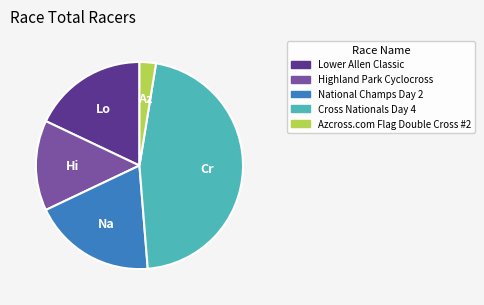

Which category has the biggest portion of the pie?

Cross Nationals Day 4